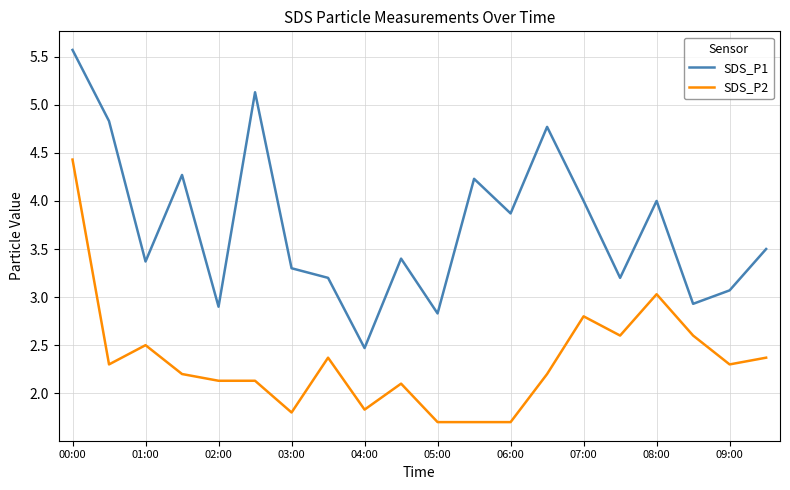

Rank the series by their average value, from lowest to highest.

SDS_P2, SDS_P1